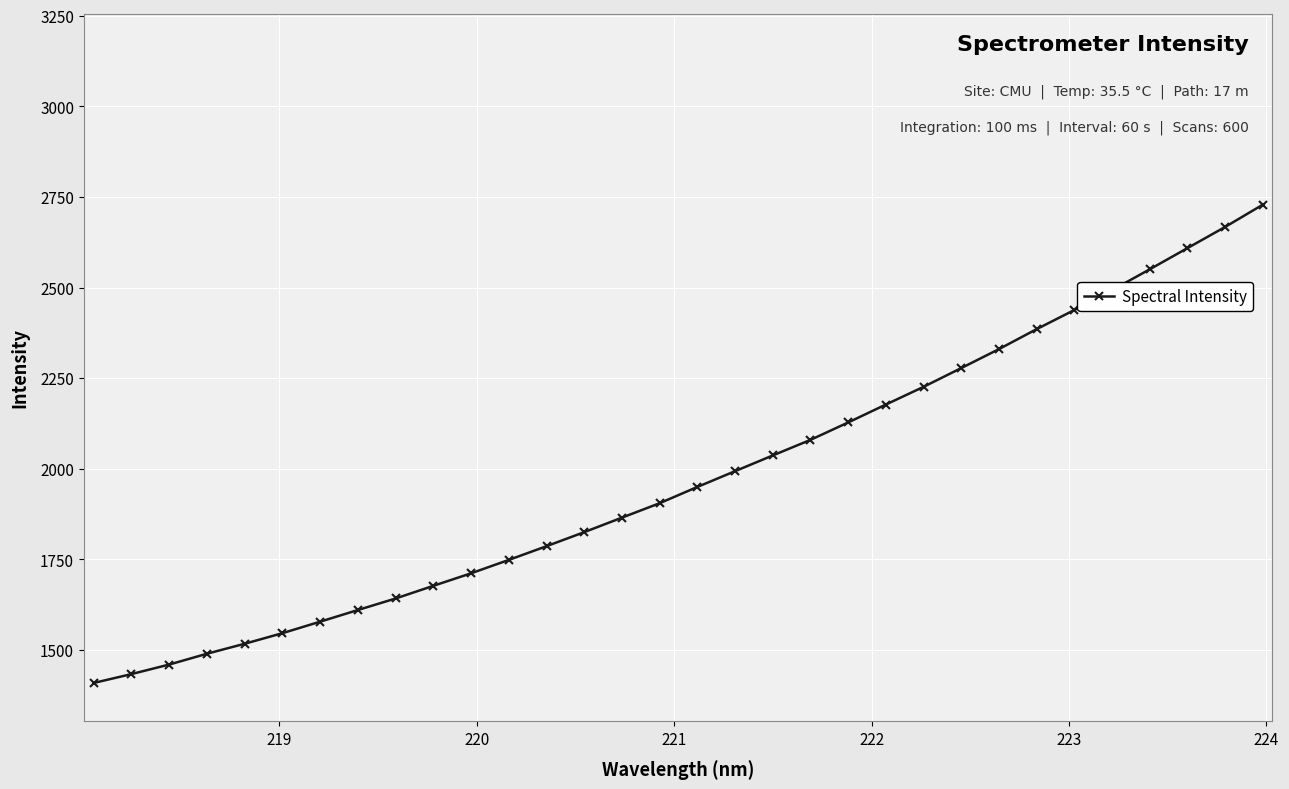

True or false: there are more than 2 points higher than both neighbors.

False